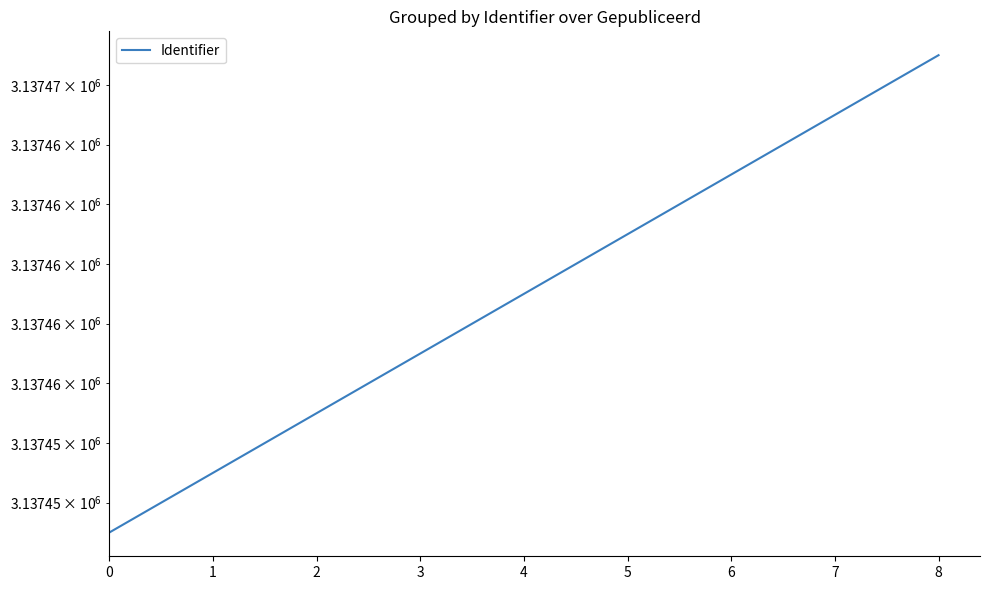

True or false: the data shows 3137467 at 8.

True